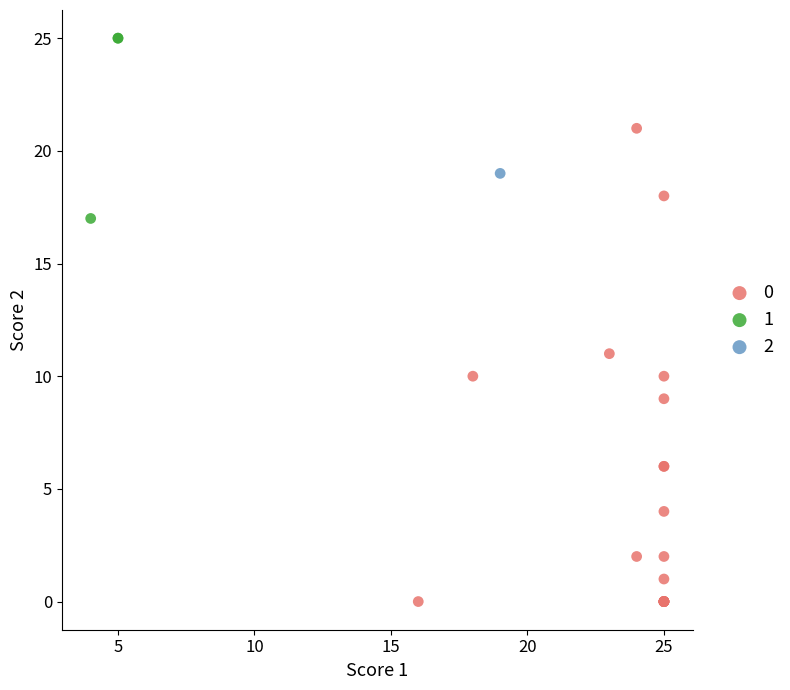

What are all the series names shown in the legend?

0, 1, 2